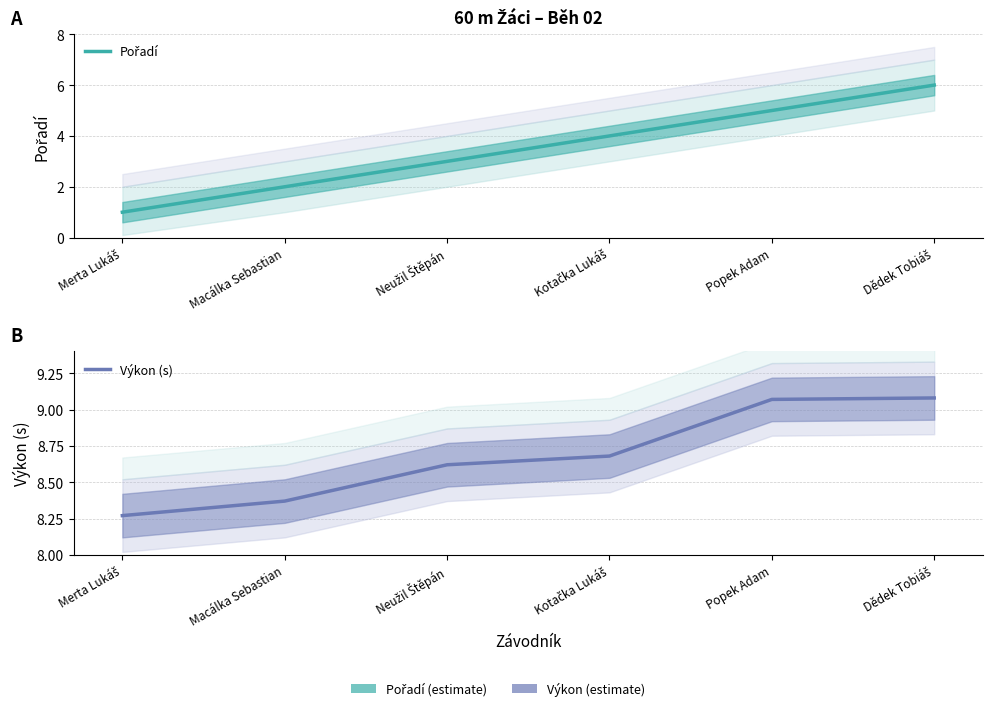

What is the difference between the Výkon (s) values at Neužil Štěpán and Merta Lukáš?

0.3